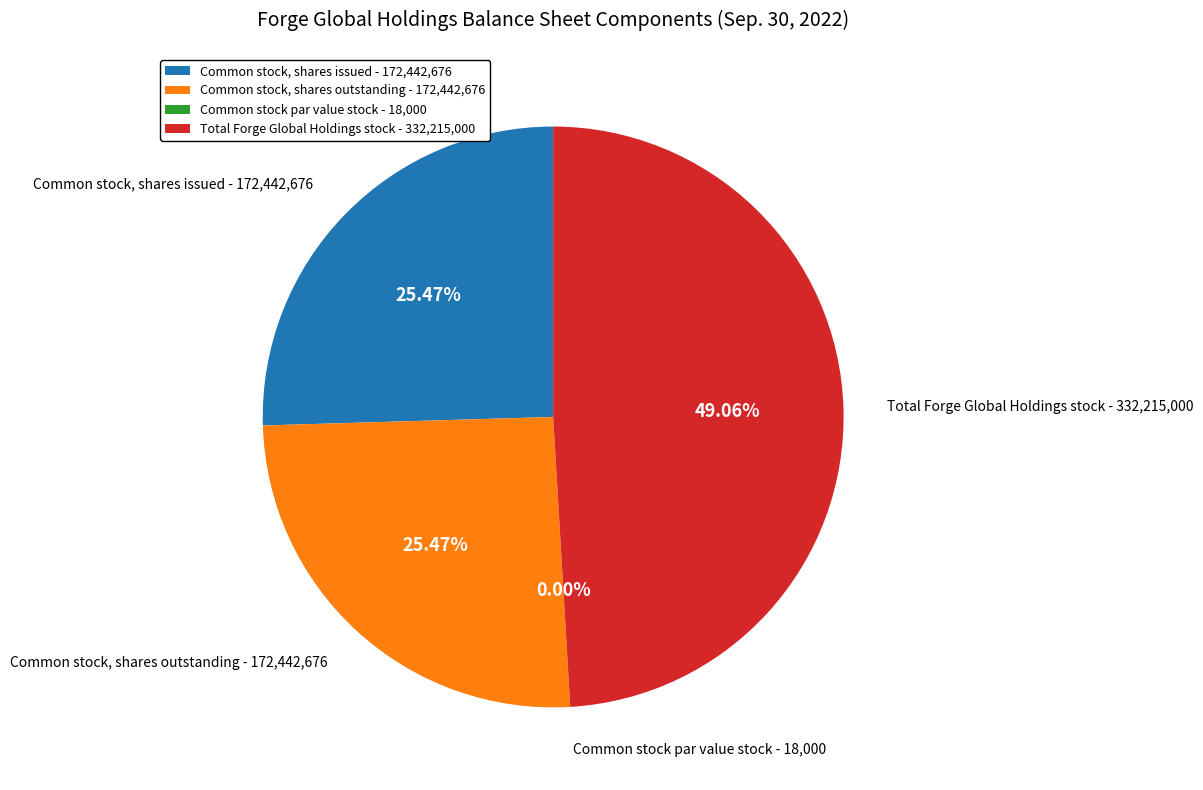

Does any single category account for the majority?

No